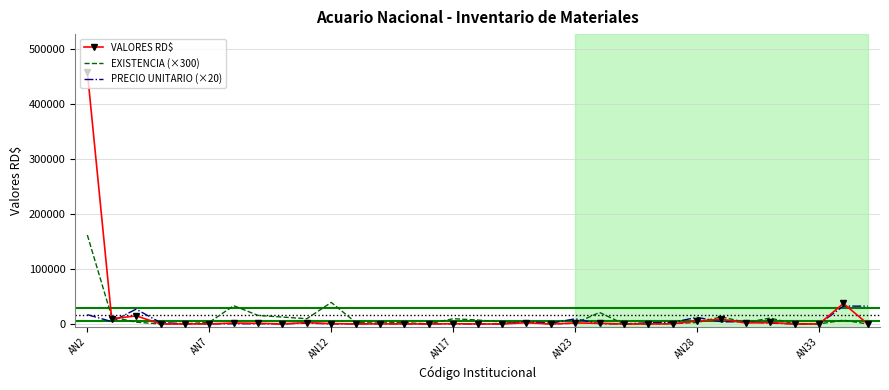

How many distinct data groups are displayed?

3